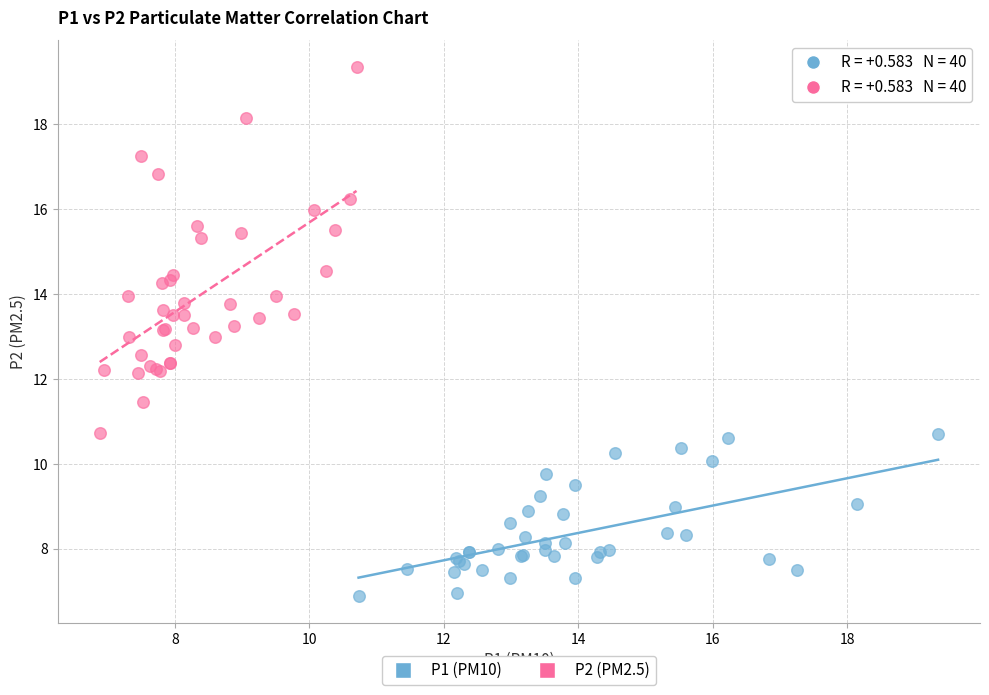

Which series reaches the minimum Y coordinate?

P1 (PM10)